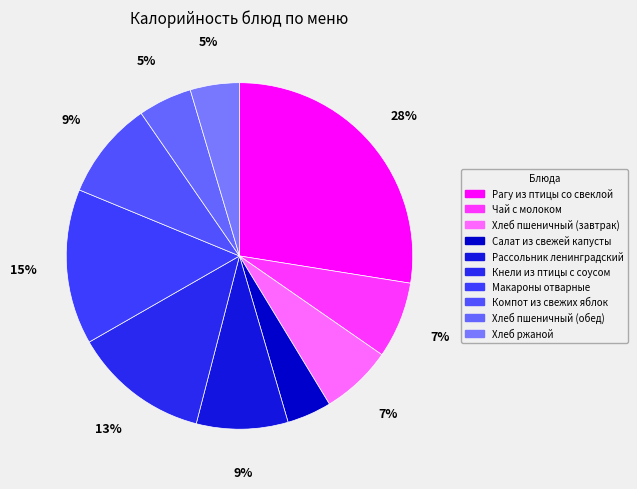

Count the number of slices in the pie.

10